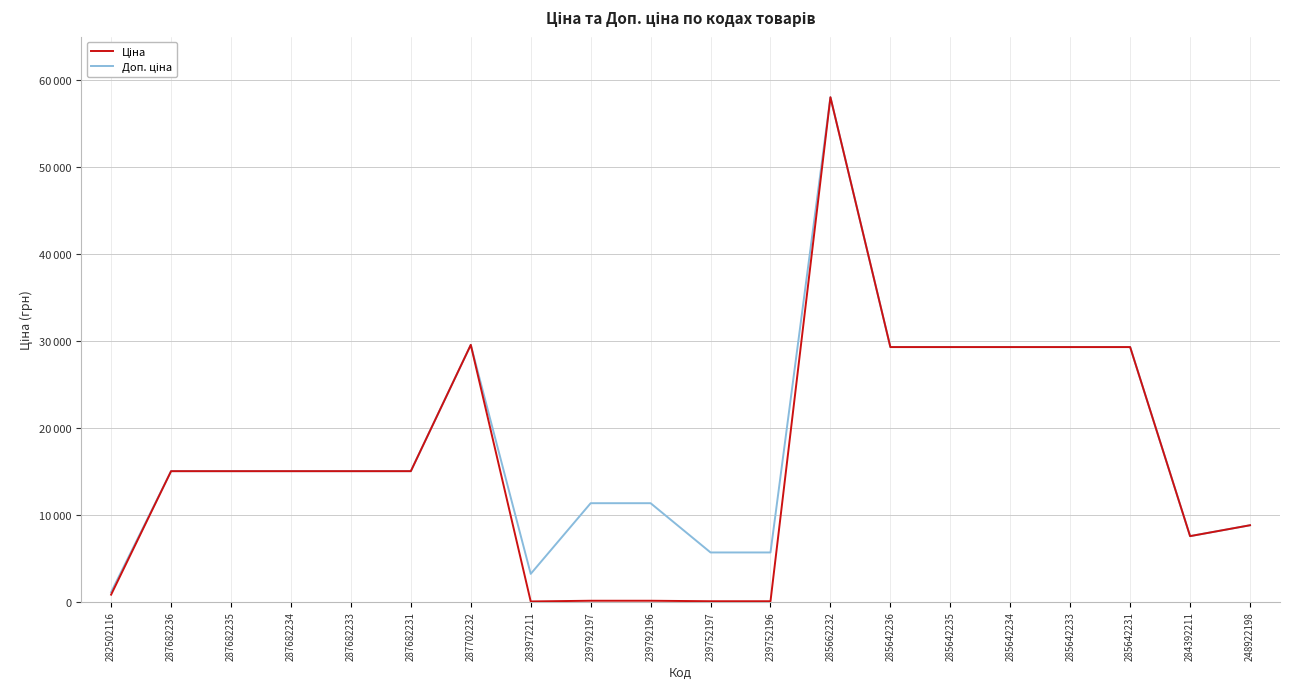

Which has a higher value, 287702232 or 239792196?

287702232